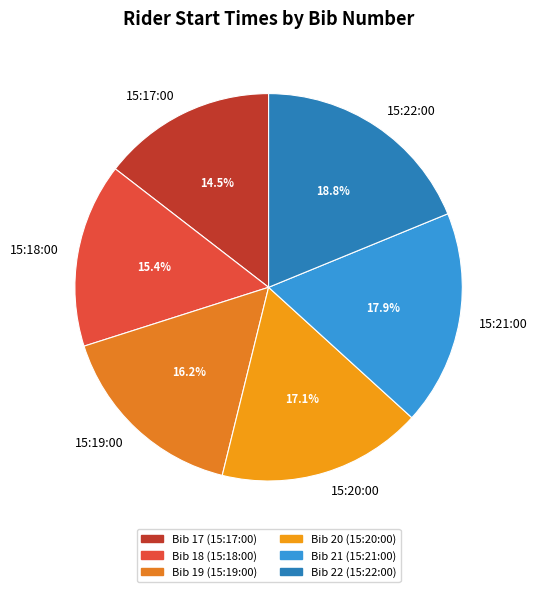

True or false: 15:17:00 accounts for 9% of the total.

False